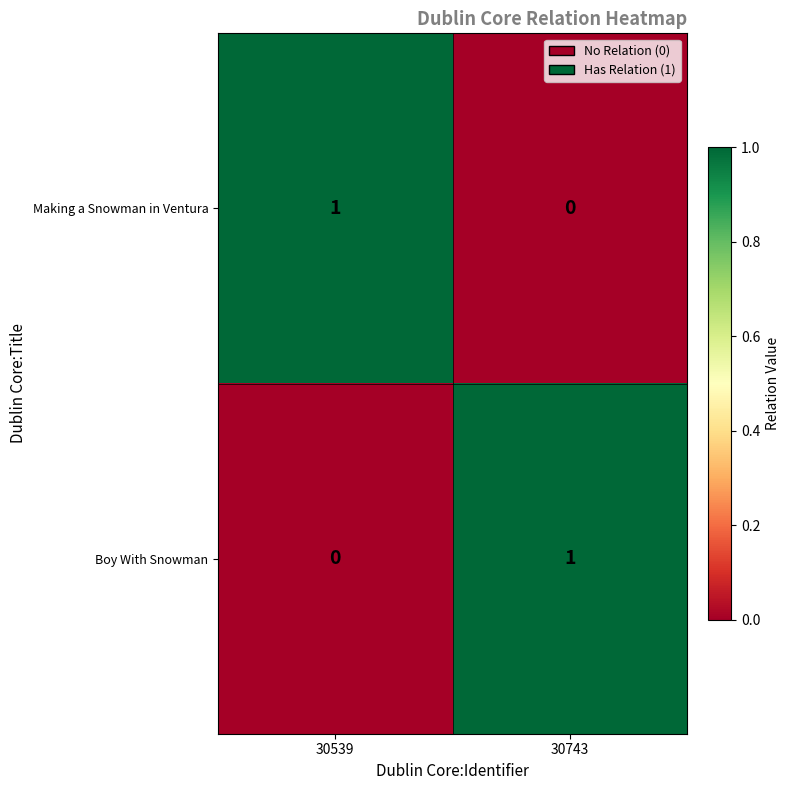

Which category has the lowest value in the Making a Snowman in Ventura series?

30743